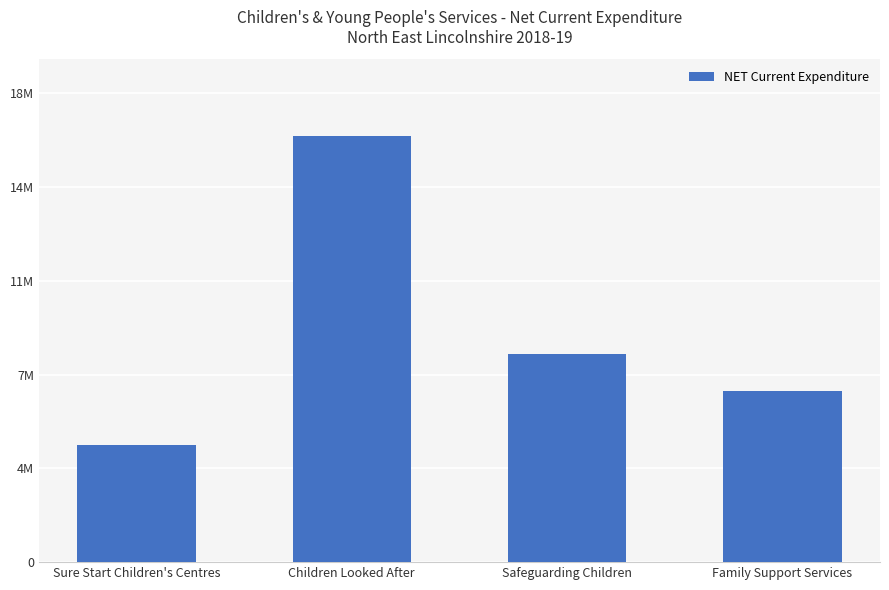

Reading right to left, what are all the values shown in this chart?

Family Support Services=6466732	Safeguarding Children=7868493	Children Looked After=16099823	Sure Start Children's Centres=4423225